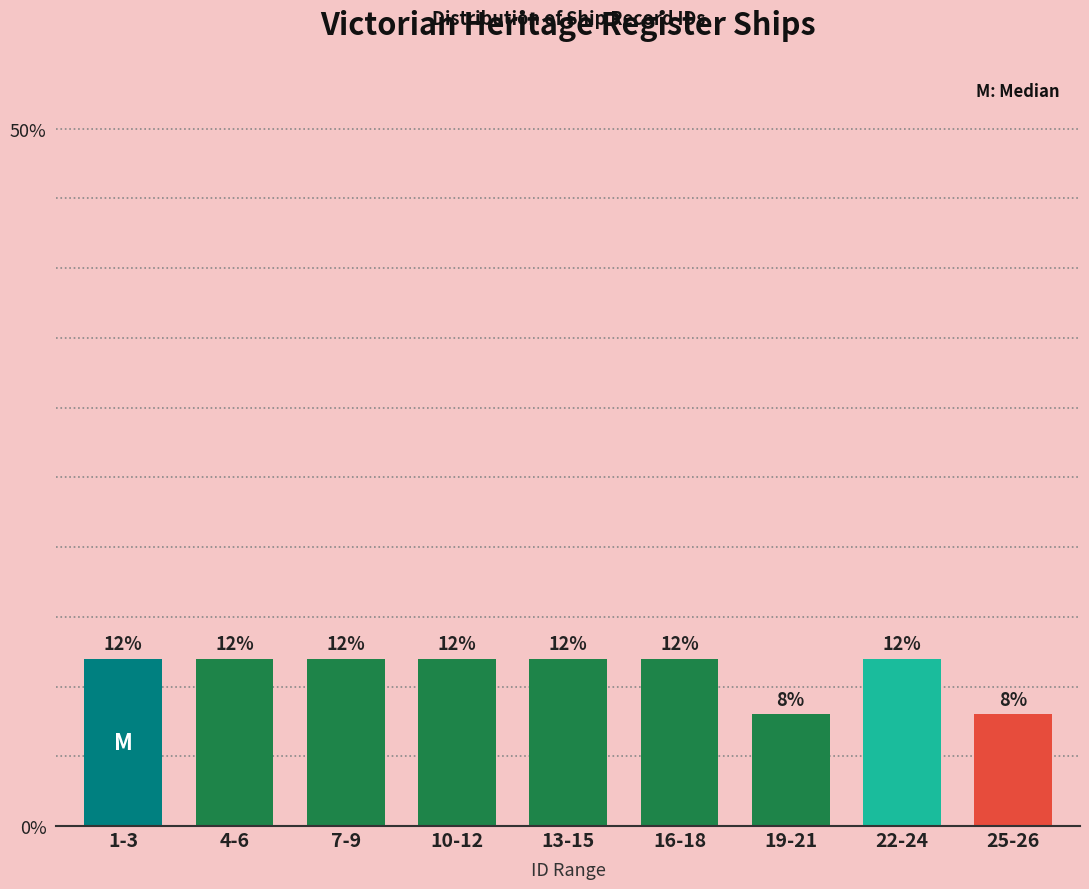

Reading left to right, what are all the values shown in this chart?

12	12	12	12	12	12	8	12	8